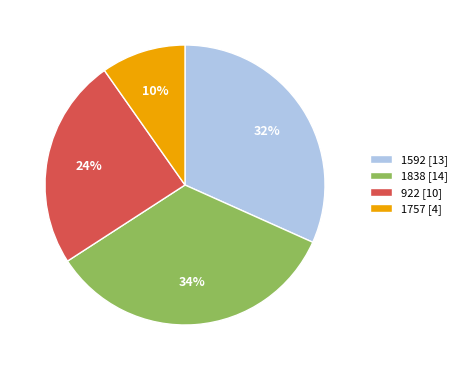

True or false: 922 accounts for 24% of the total.

True